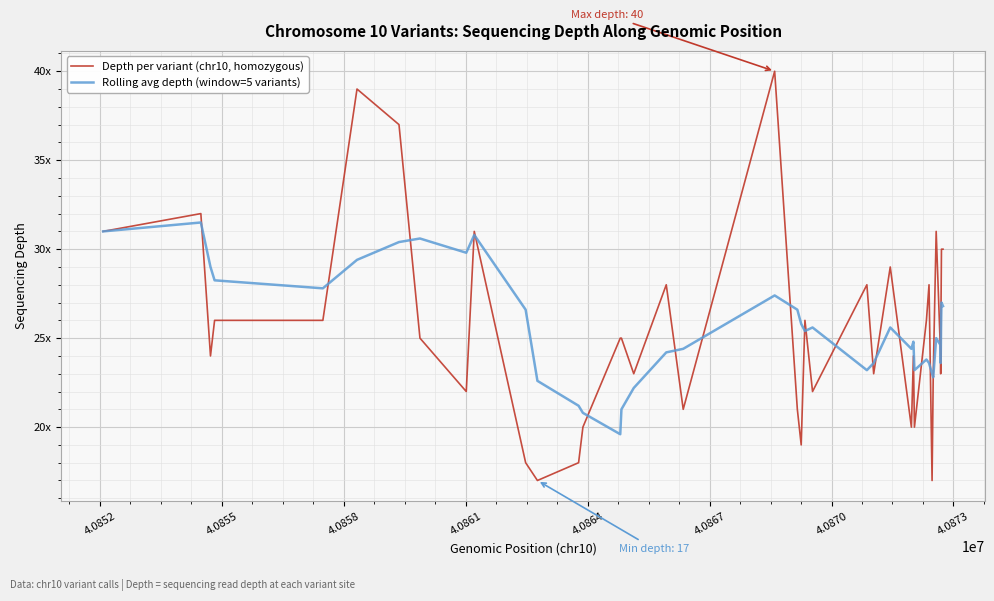

What is the value of the Depth per variant (chr10, homozygous) point at the 26th from the left?

23.0